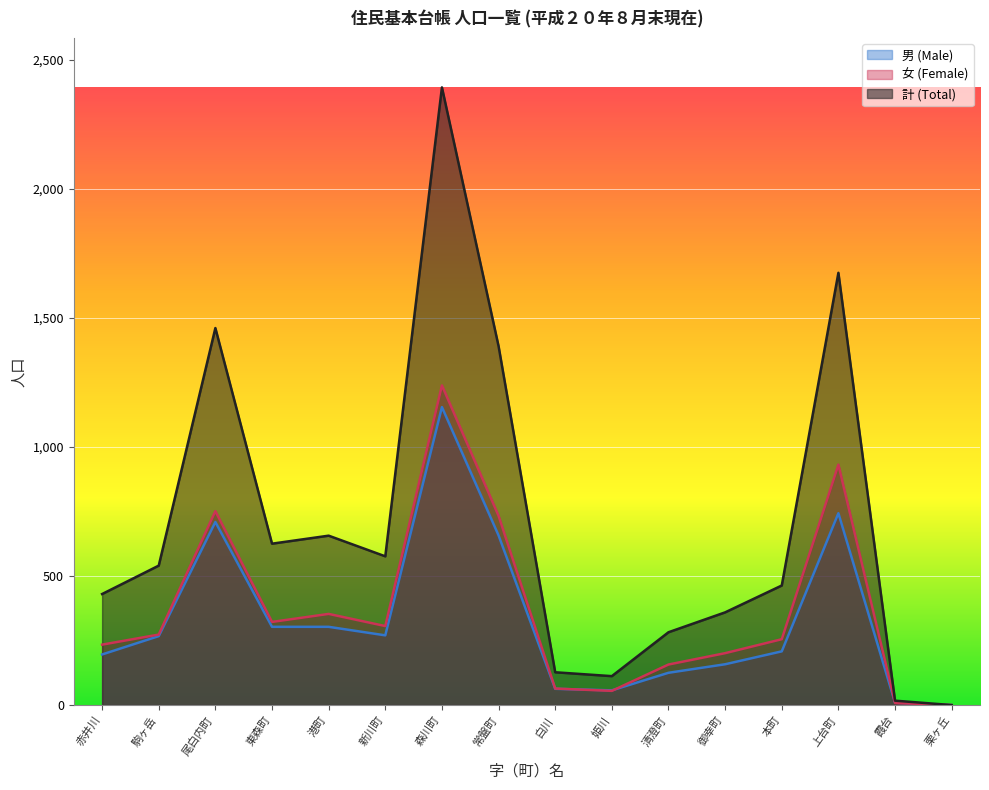

Which series has the widest spread of values?

計 (Total)